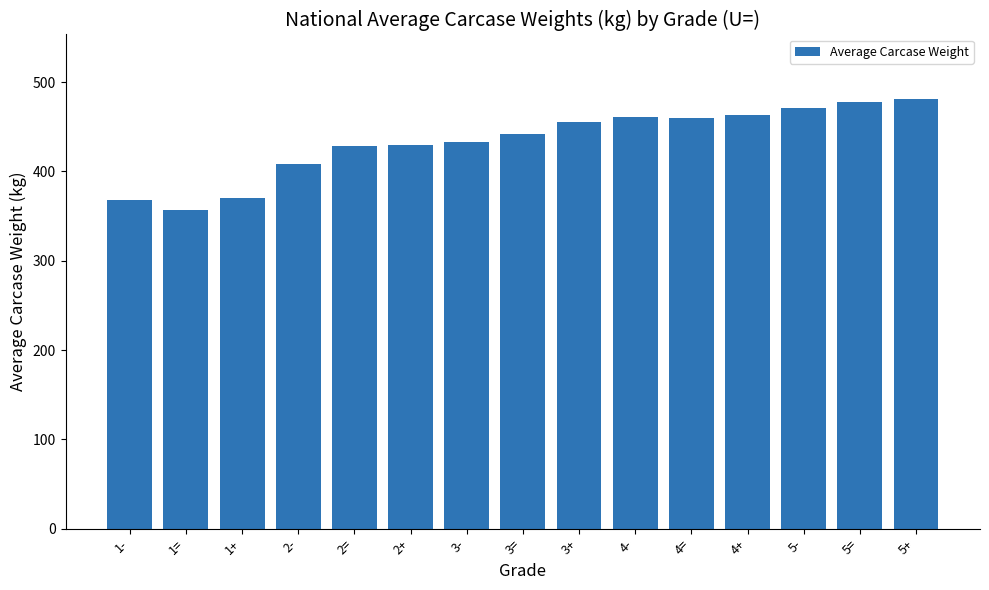

What is the sum of the values at 4+ and 2+?

893.0